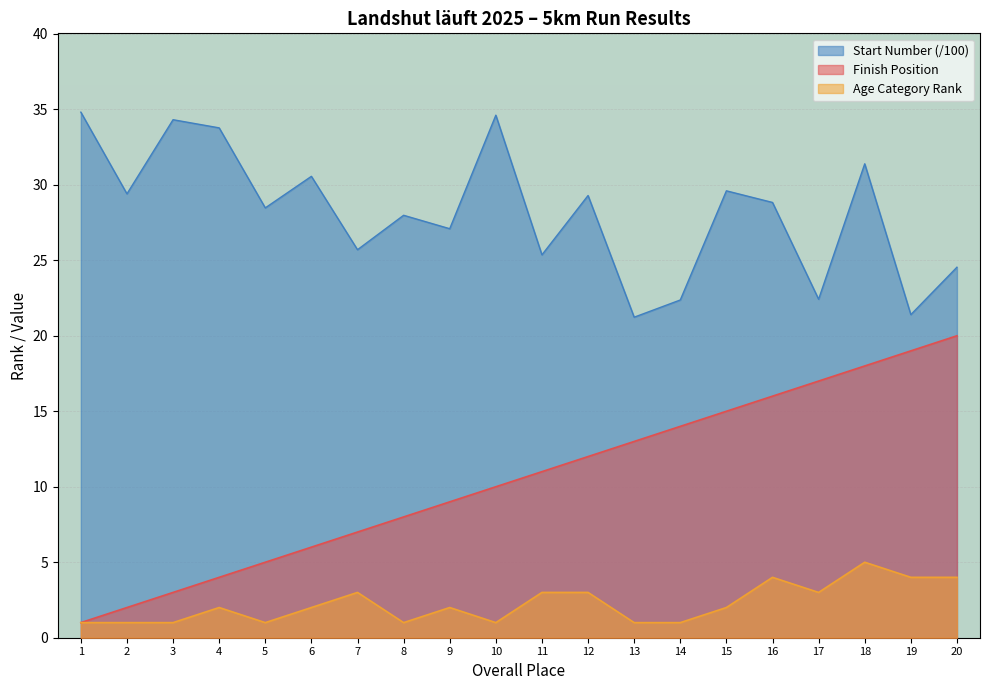

True or false: Start Number has a value of 28.0 at 8.

True